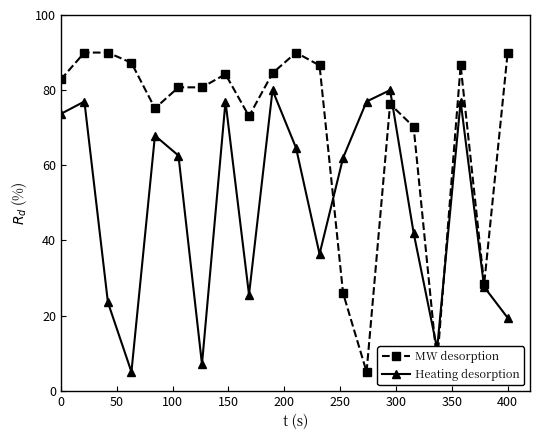

Which series has the largest range (max minus min)?

MW desorption